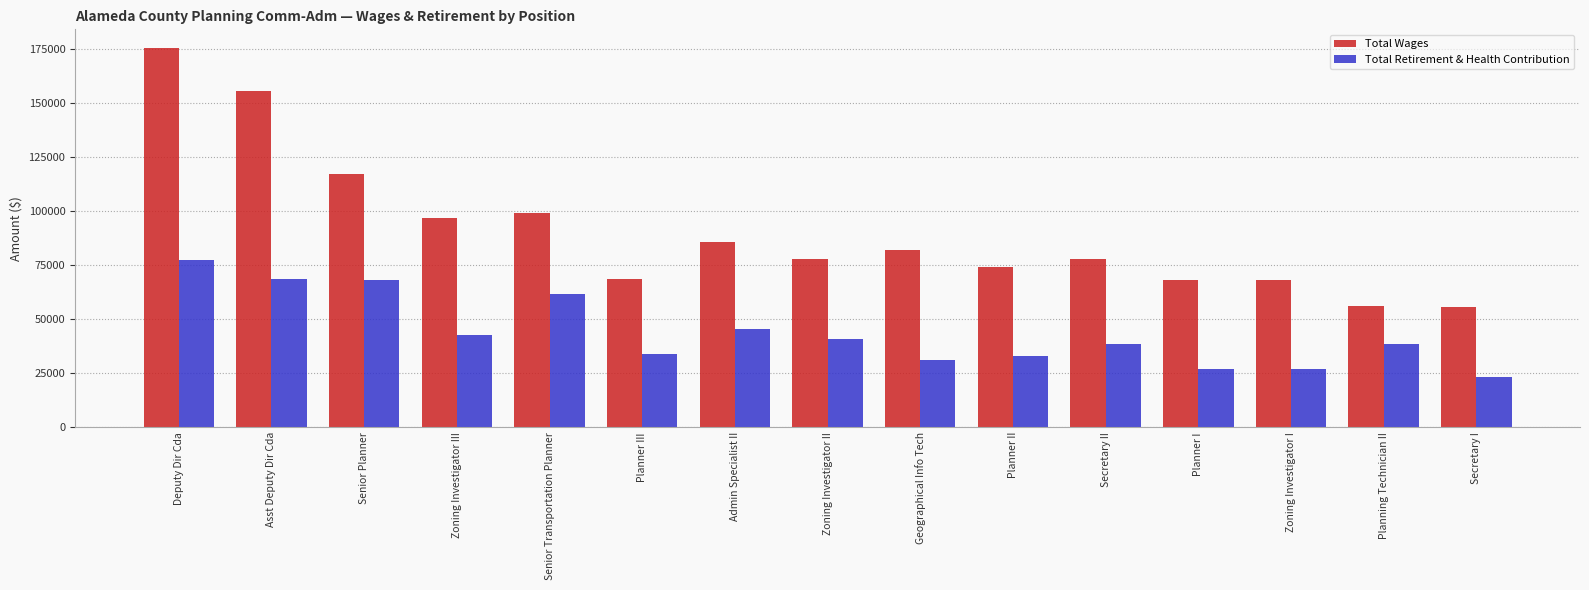

What is the difference between the maximum and second lowest values in the Total Wages series?

119150.0